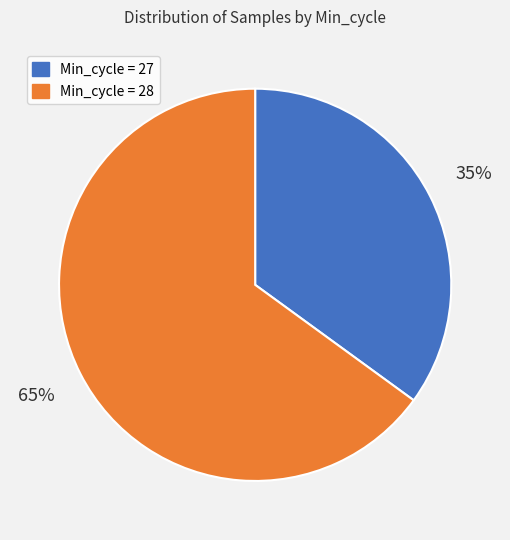

Is it true that Min_cycle = 27 is 35% of the pie?

True